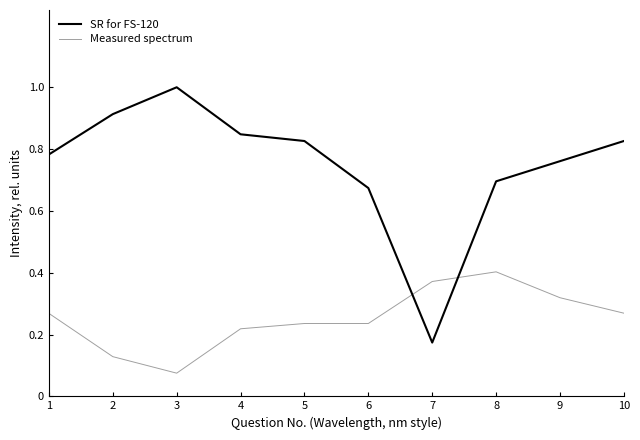

Which category has the lowest value across all series?

3